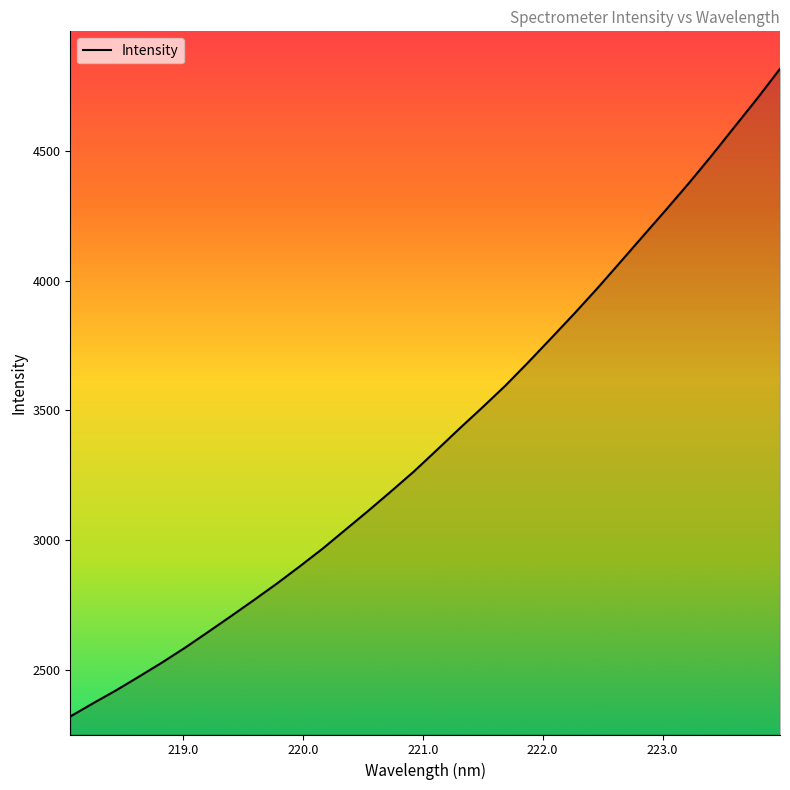

What is the smallest value displayed?

2319.0